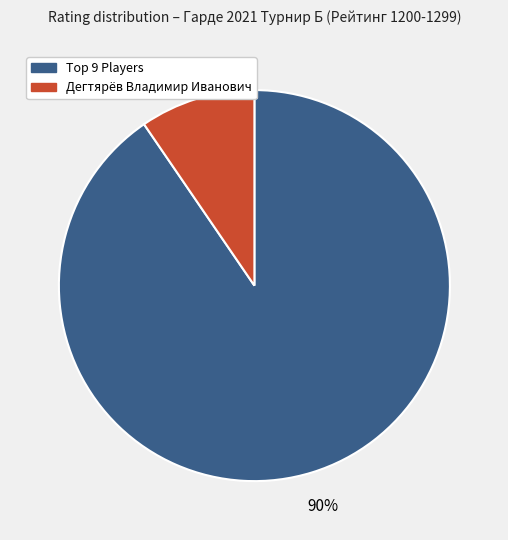

Is there any slice that represents more than half of the pie?

Yes